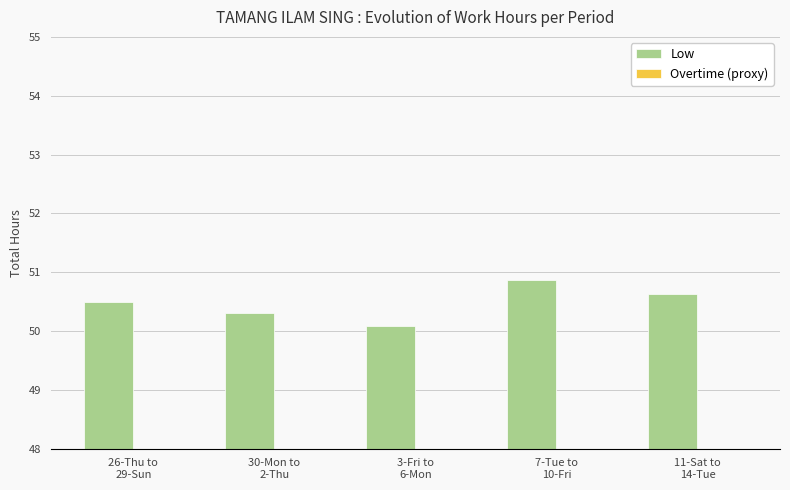

What is the difference between the highest and lowest values at 7-Tue to
10-Fri?

4.1